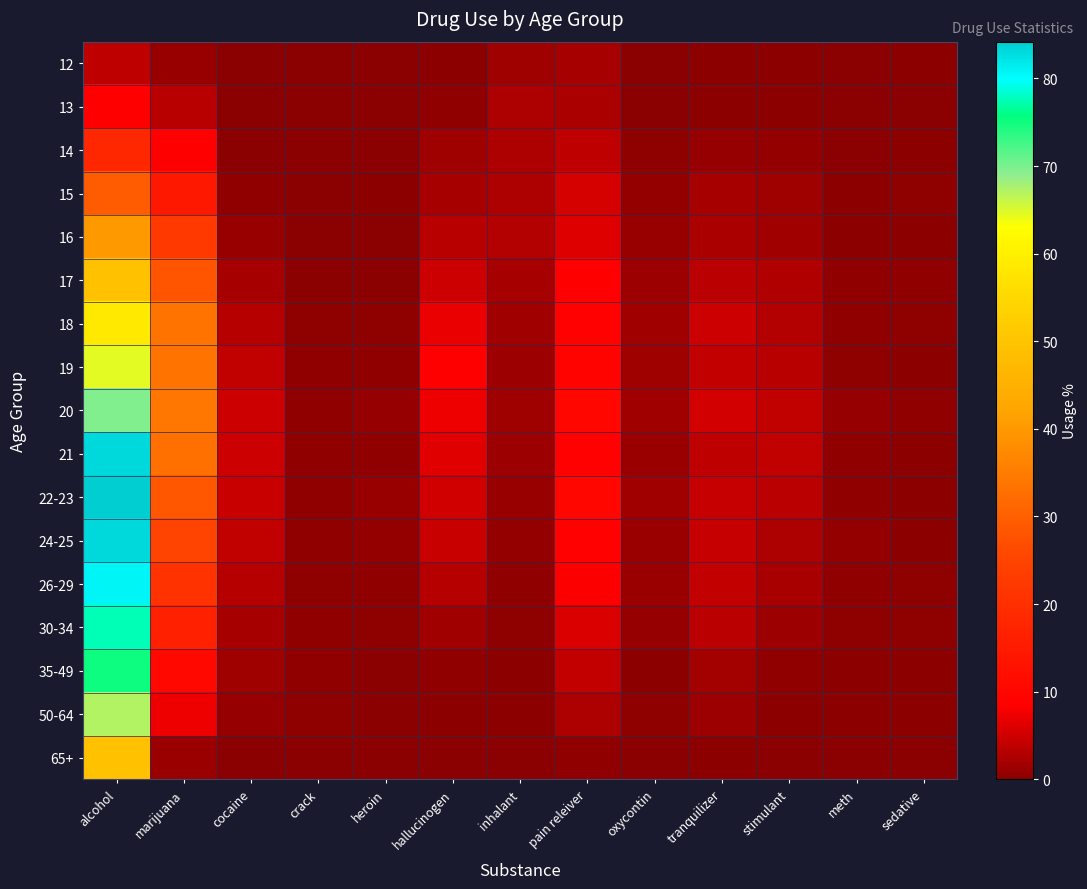

Which series changed the most between inhalant and pain releiver?

22-23